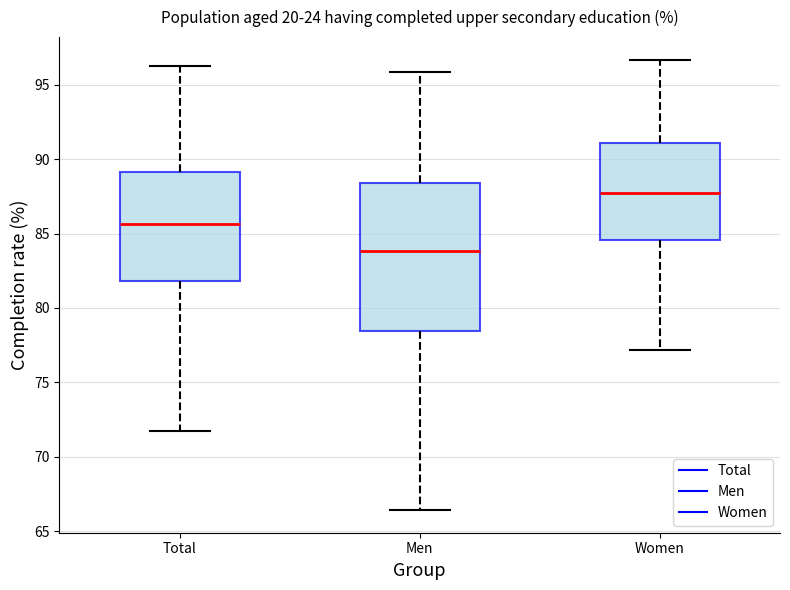

Where is the lower edge of the box for Total on the y-axis? The values are not printed on the chart, so give them approximately, as read against the axis.

82.0